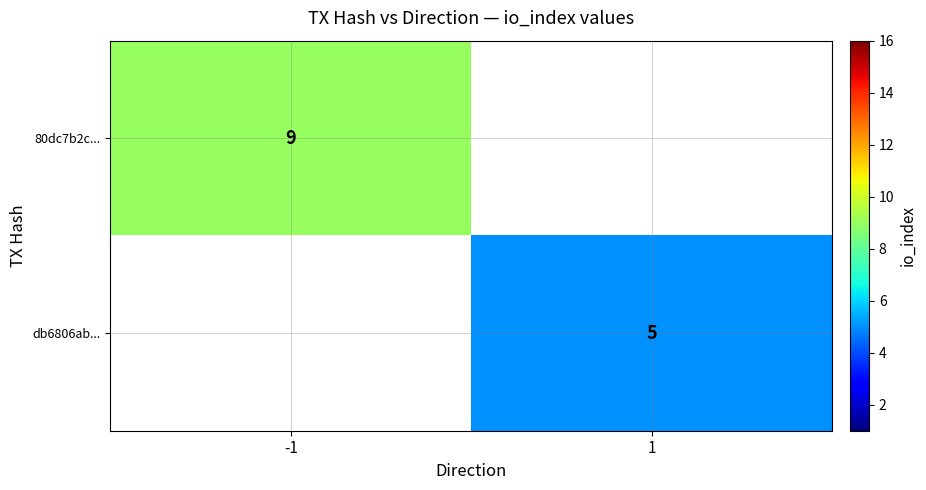

Which label corresponds to the smallest value in the chart?

1